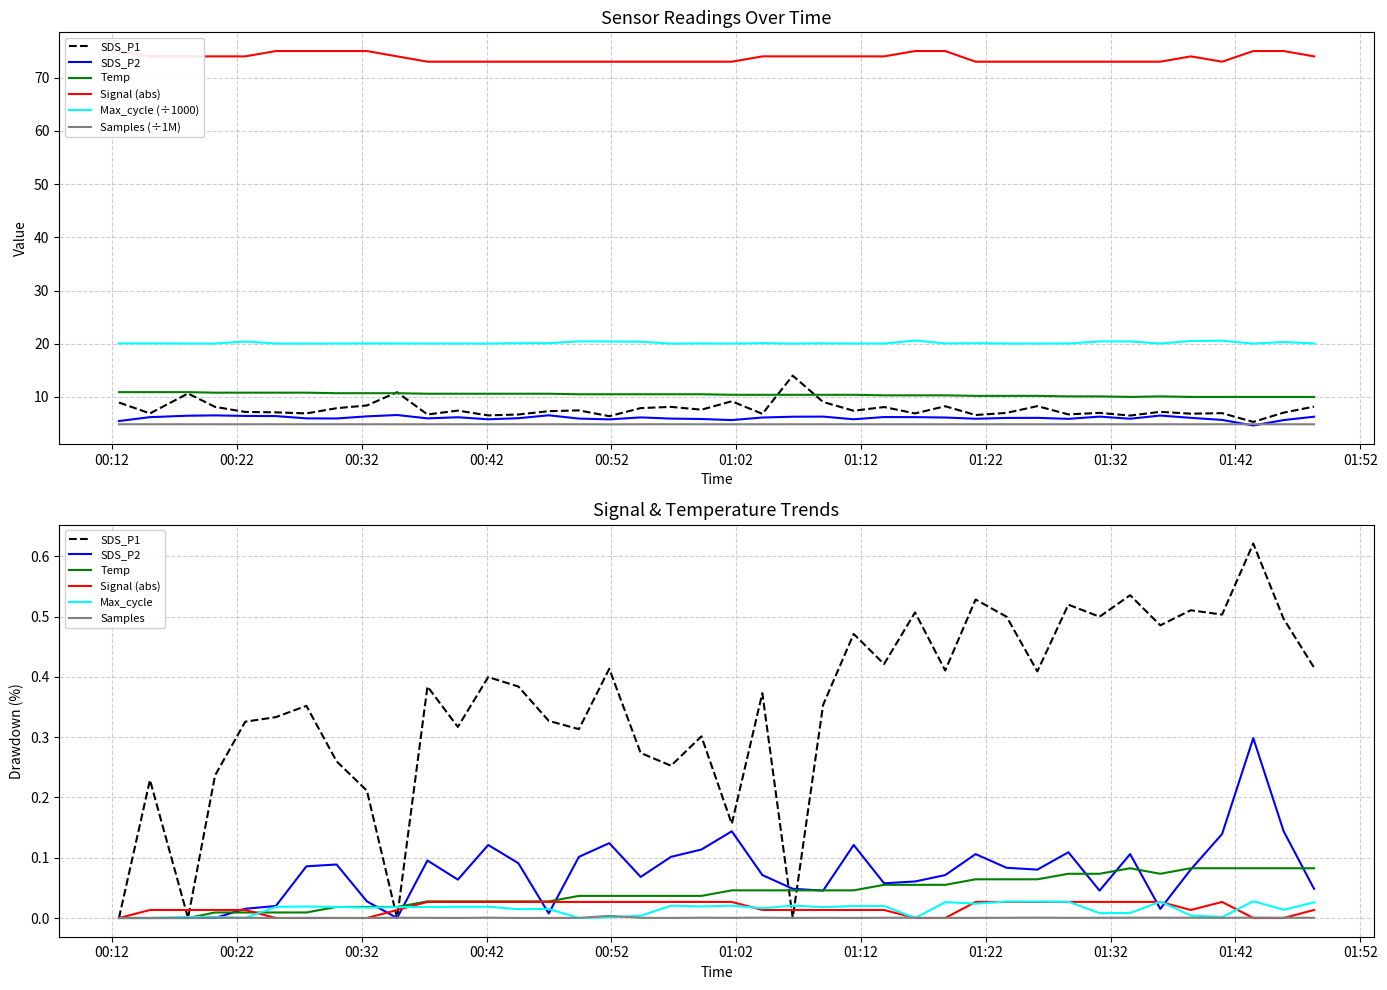

True or false: SDS_P2 has more than 0 interior local peaks.

True